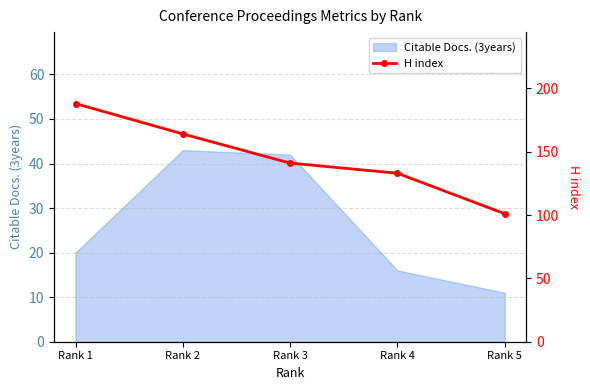

Where does the data first go above 141?

Rank 1